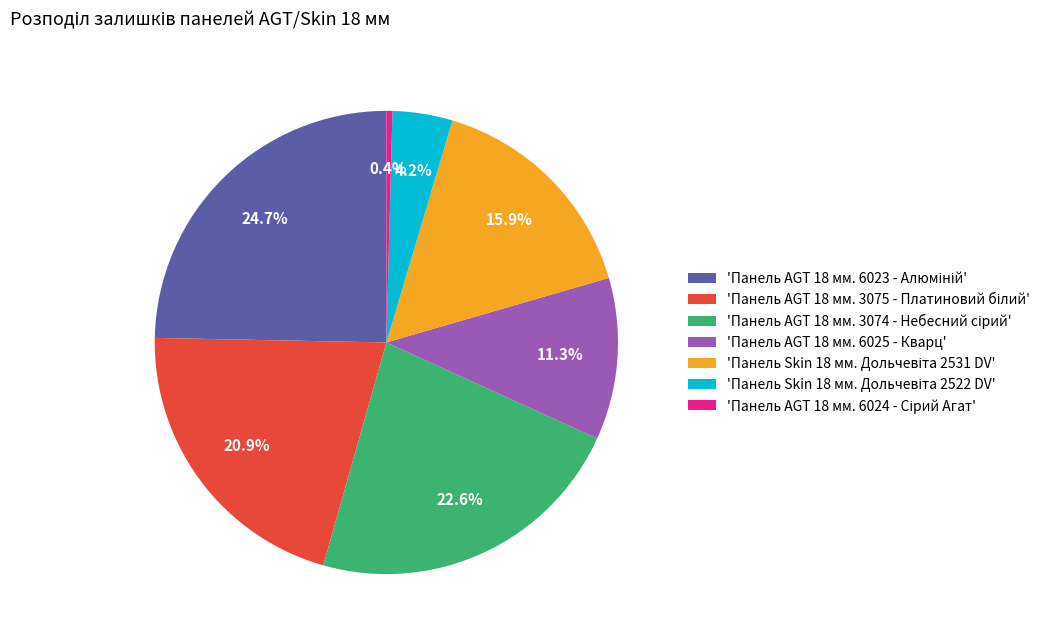

How many segments does this pie chart have?

7